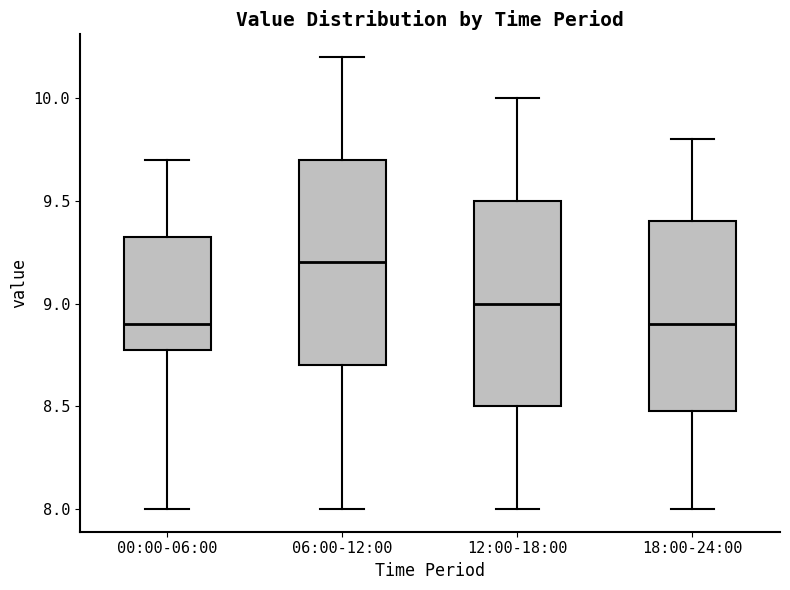

Reading left to right, read every box against the y-axis: the position of its median line, the range the box covers, and the ends of its whiskers. The values are not printed on the chart, so give them approximately, as read against the axis.

00:00-06:00: median 8.90, box 8.80 to 9.35, whiskers 8.00 to 9.70
06:00-12:00: median 9.20, box 8.70 to 9.70, whiskers 8.00 to 10.20
12:00-18:00: median 9.00, box 8.50 to 9.50, whiskers 8.00 to 10.00
18:00-24:00: median 8.90, box 8.50 to 9.40, whiskers 8.00 to 9.80